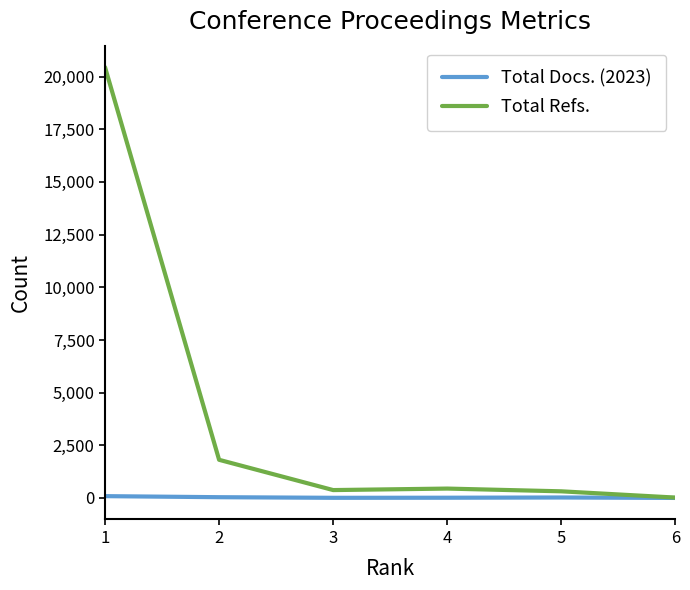

How many series are shown in this chart?

2